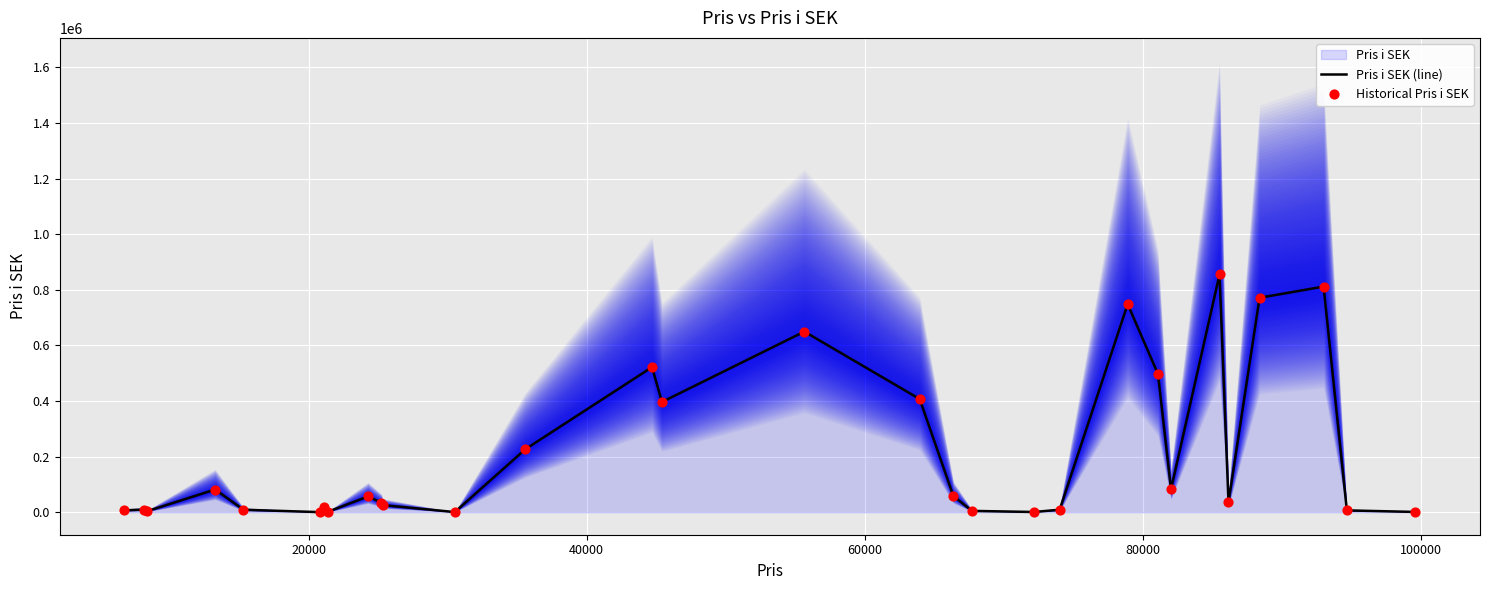

At how many categories does at least one series exceed 270415?

9